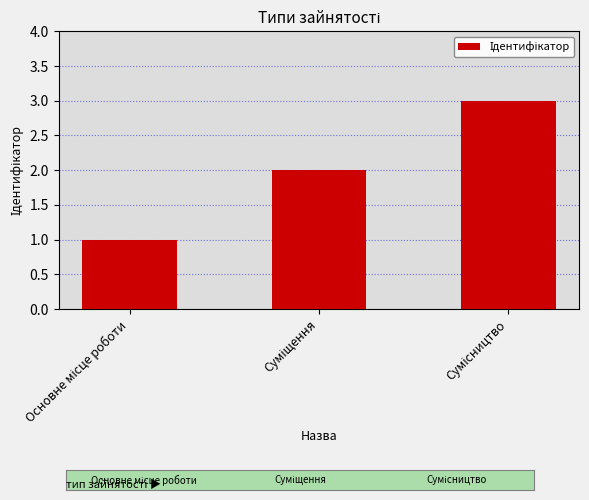

Reading left to right, what are all the values shown in this chart?

1	2	3